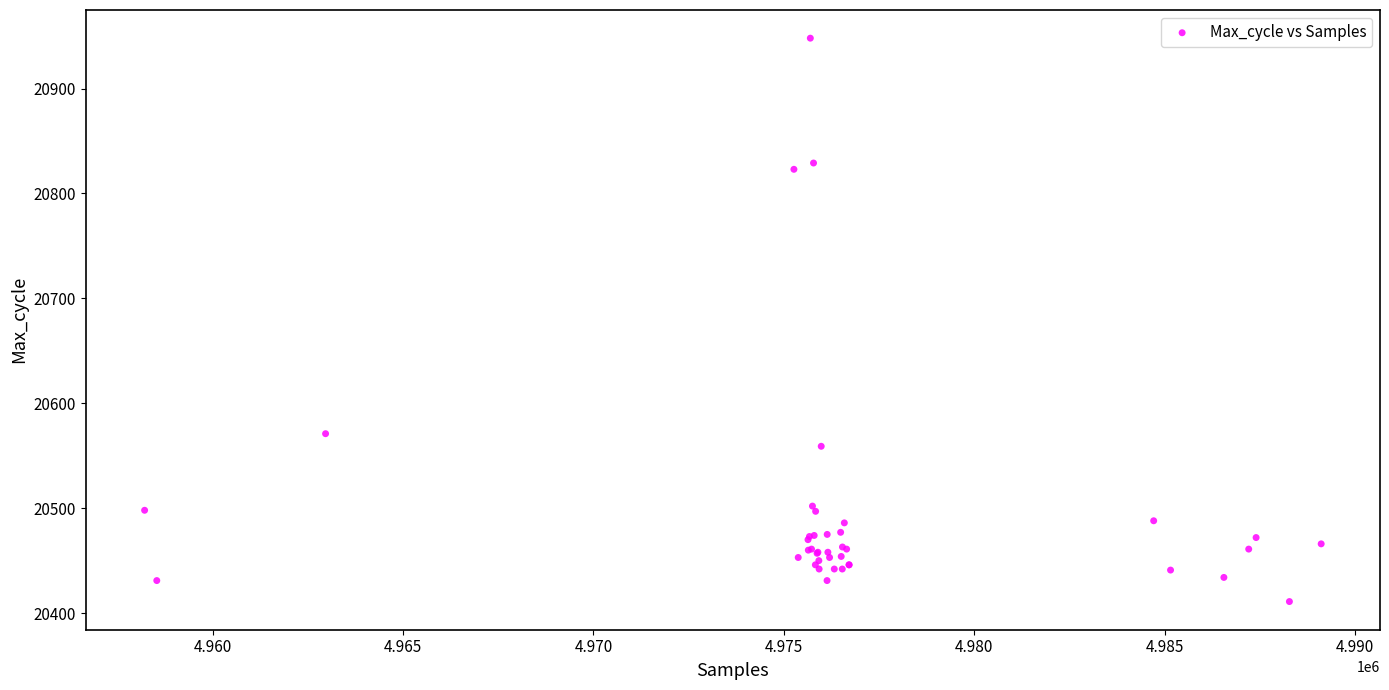

What Y value in the scatter plot is closest to 20679?

20571